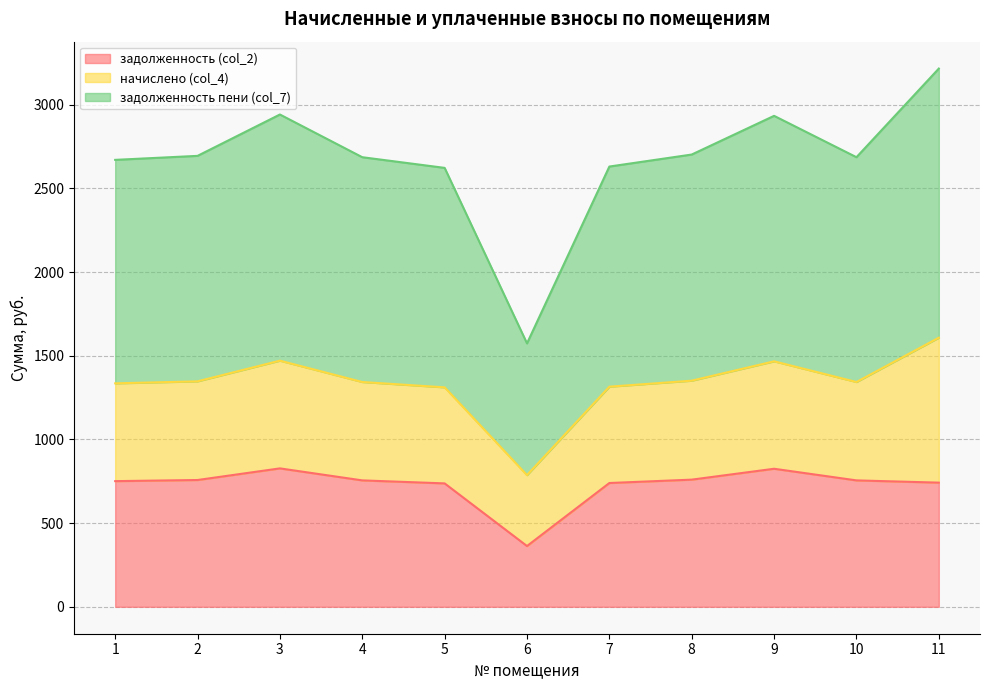

How many lines are shown in the chart?

3